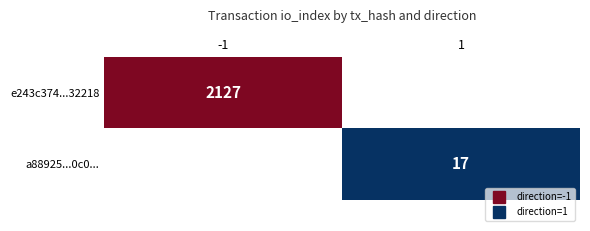

List the series in order of their peak value, highest first.

e243c374...32218, a88925...0c0...